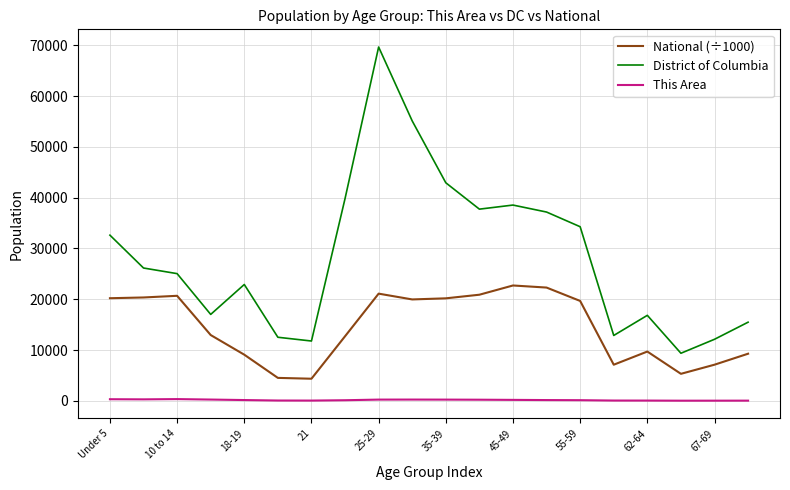

Which series has the widest spread of values?

District of Columbia